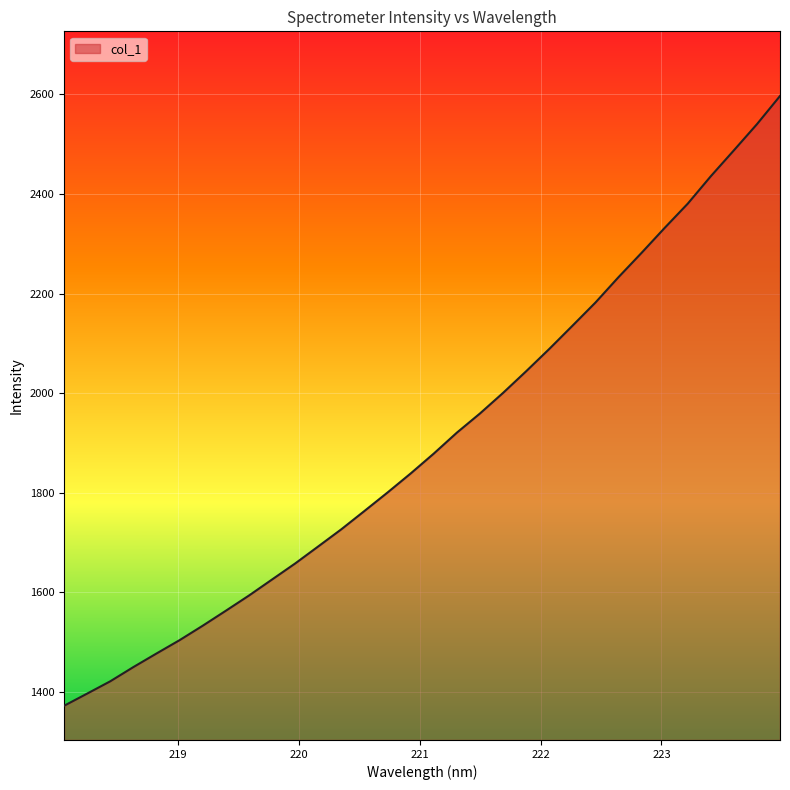

What is the maximum value shown in the chart?

2597.0